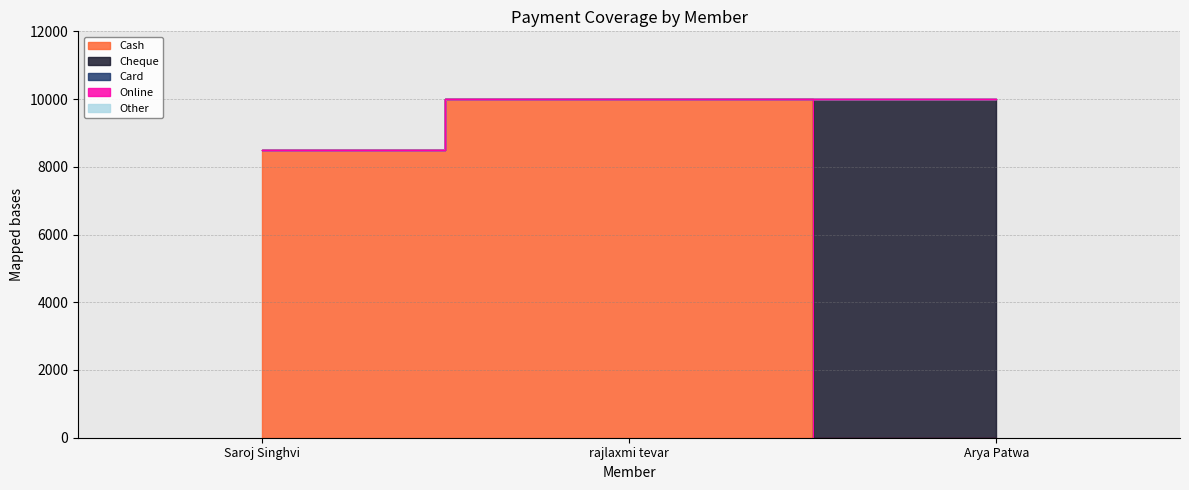

What is the label of the 2nd point from the left?

rajlaxmi tevar